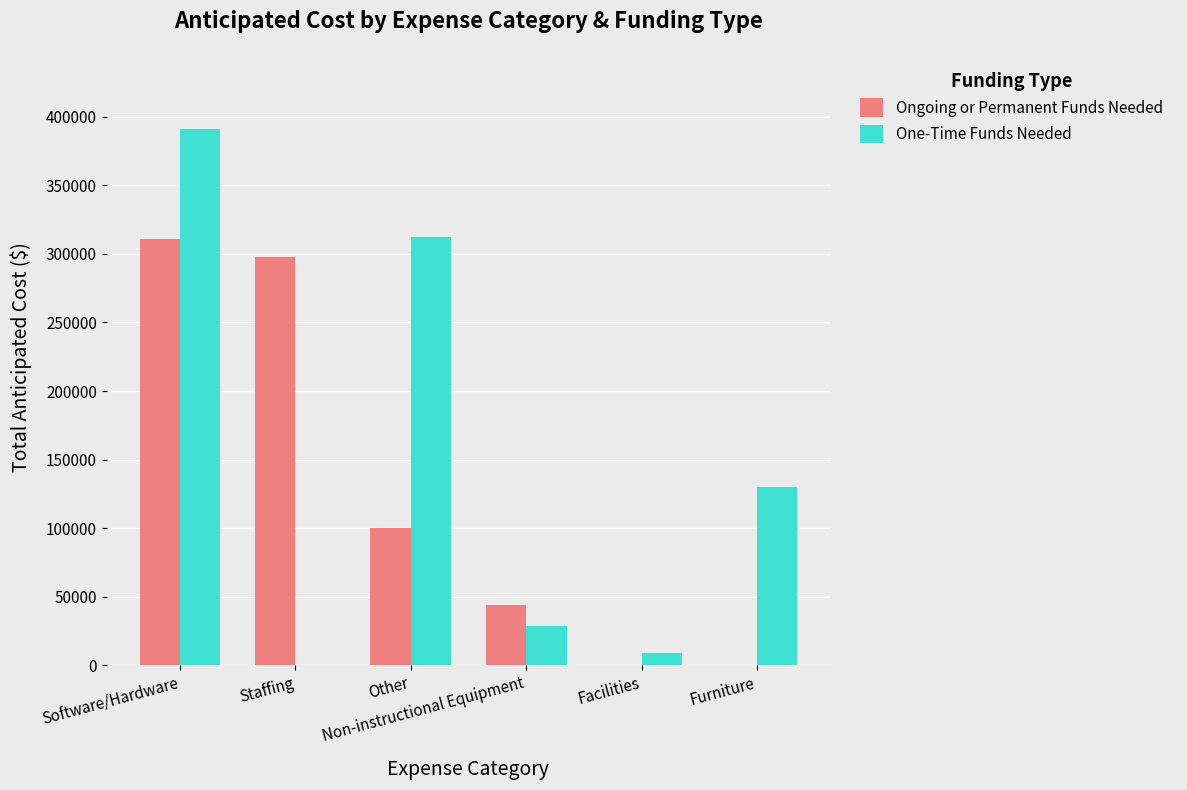

Which series changed the most between Other and Non-instructional Equipment?

One-Time Funds Needed